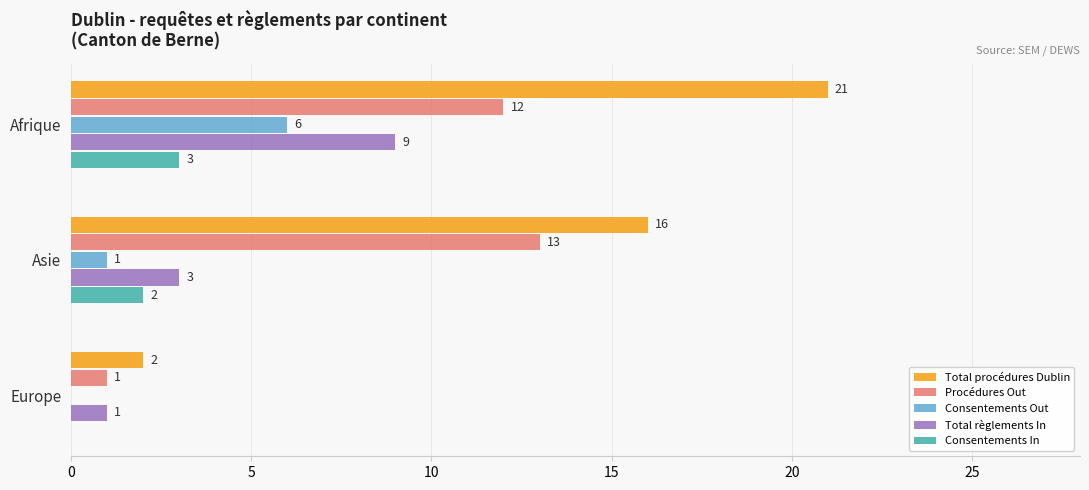

Between Afrique and Asie, which series saw the biggest shift?

Total règlements In